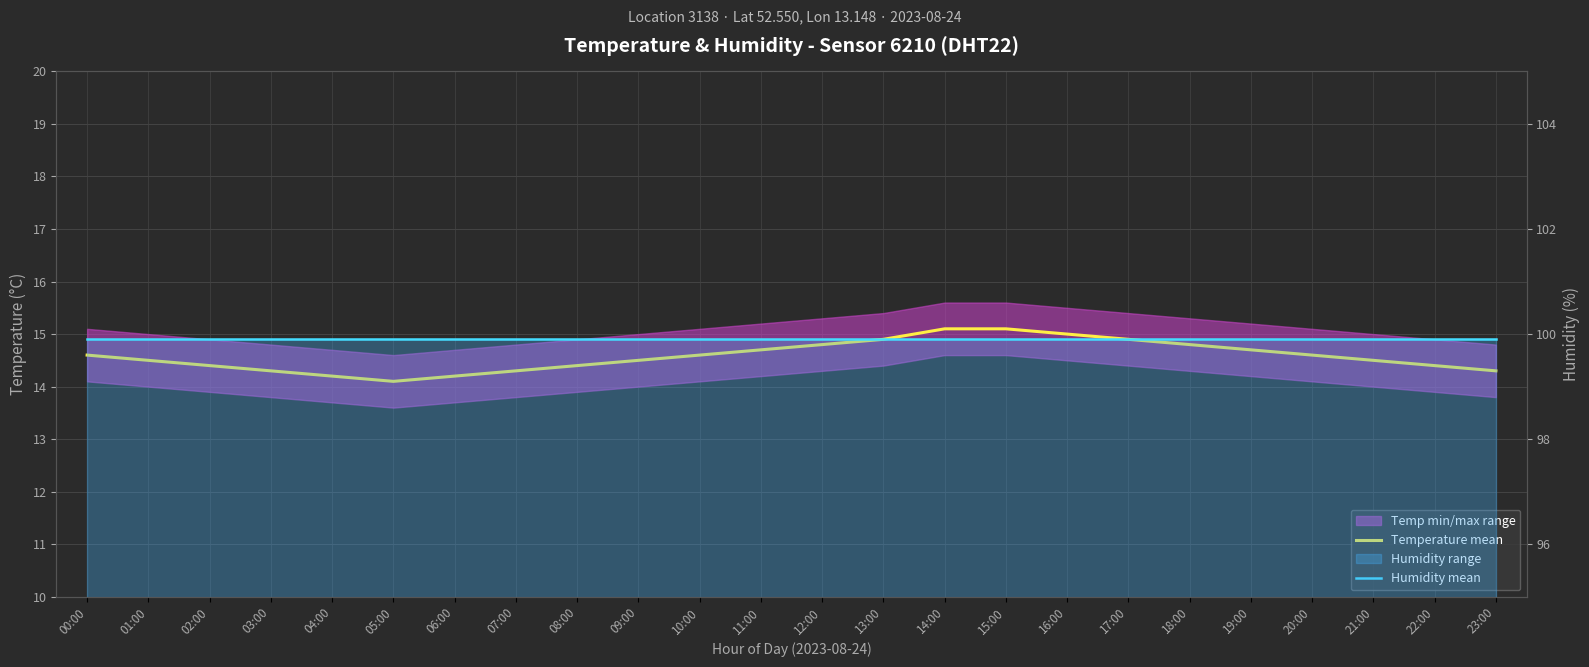

True or false: Humidity mean has more than 1 points higher than both neighbors.

False